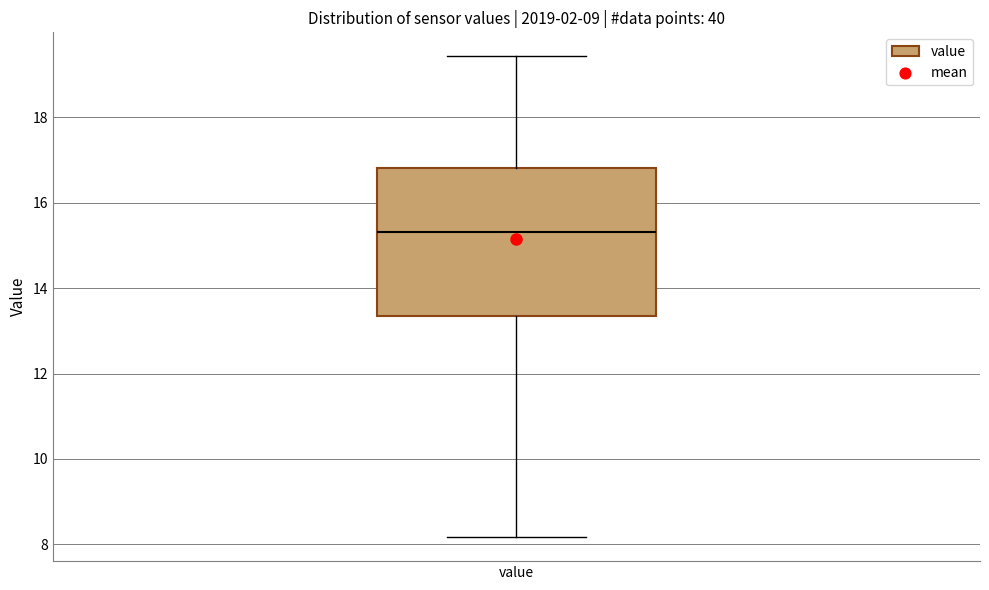

Read this box plot against the y-axis: the position of the median line, the range covered by the box, and the ends of both whiskers. The values are not printed on the chart, so give them approximately, as read against the axis.

median 15.4, box 13.4 to 16.8, whiskers 8.2 to 19.4